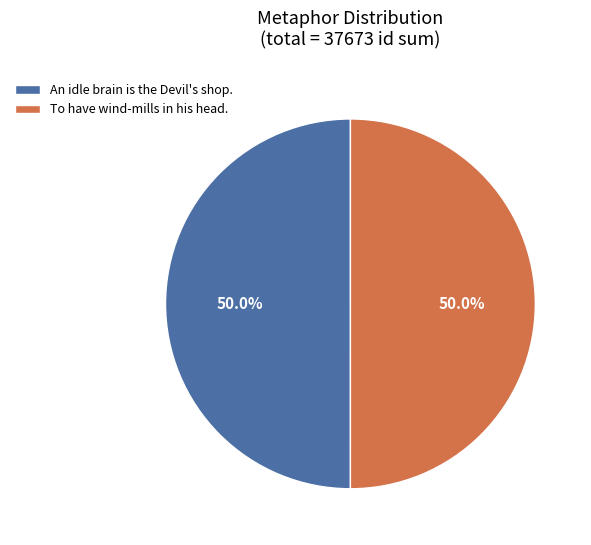

To the nearest percent, what is the combined percentage of To have wind-mills in his head. and An idle brain is the Devil's shop.?

100%